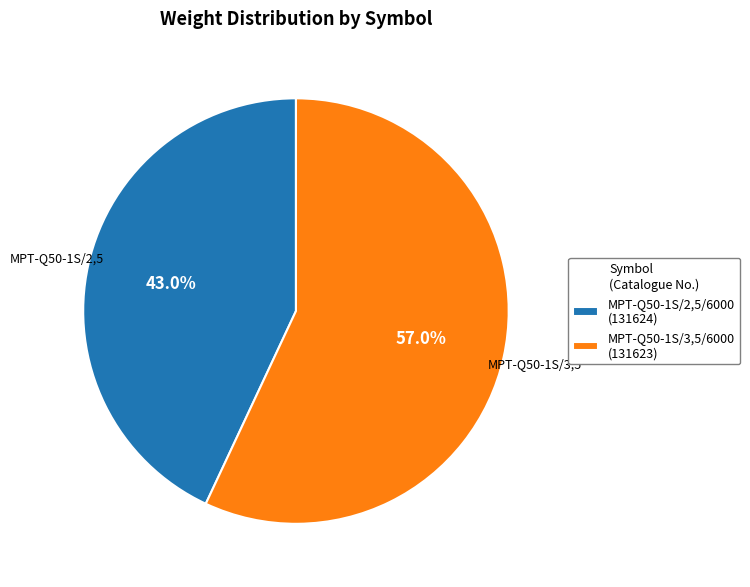

Does MPT-Q50-1S/3,5/6000 represent more than half of the total?

Yes